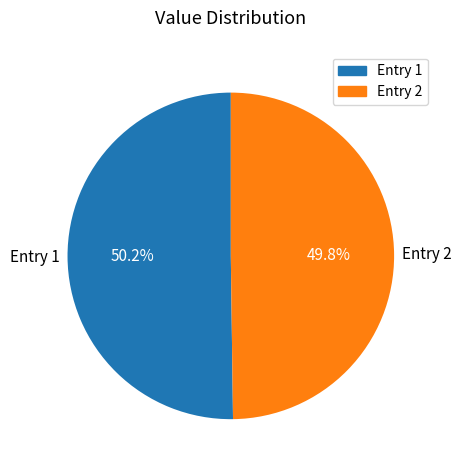

Is there any slice that represents more than half of the pie?

Yes